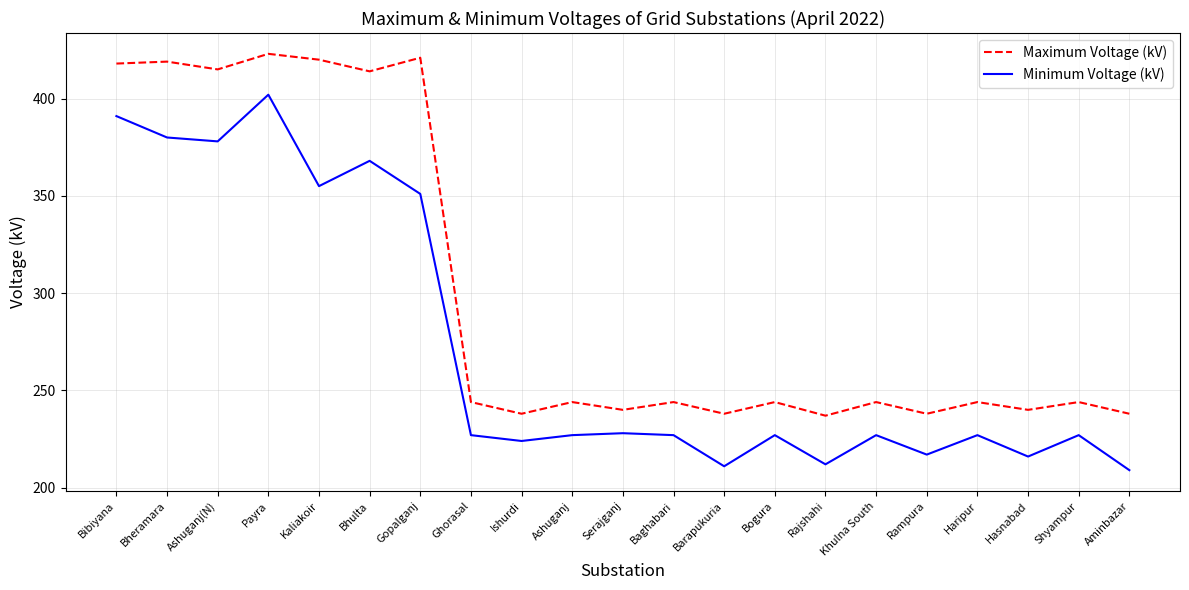

What position from the left is Shyampur?

20